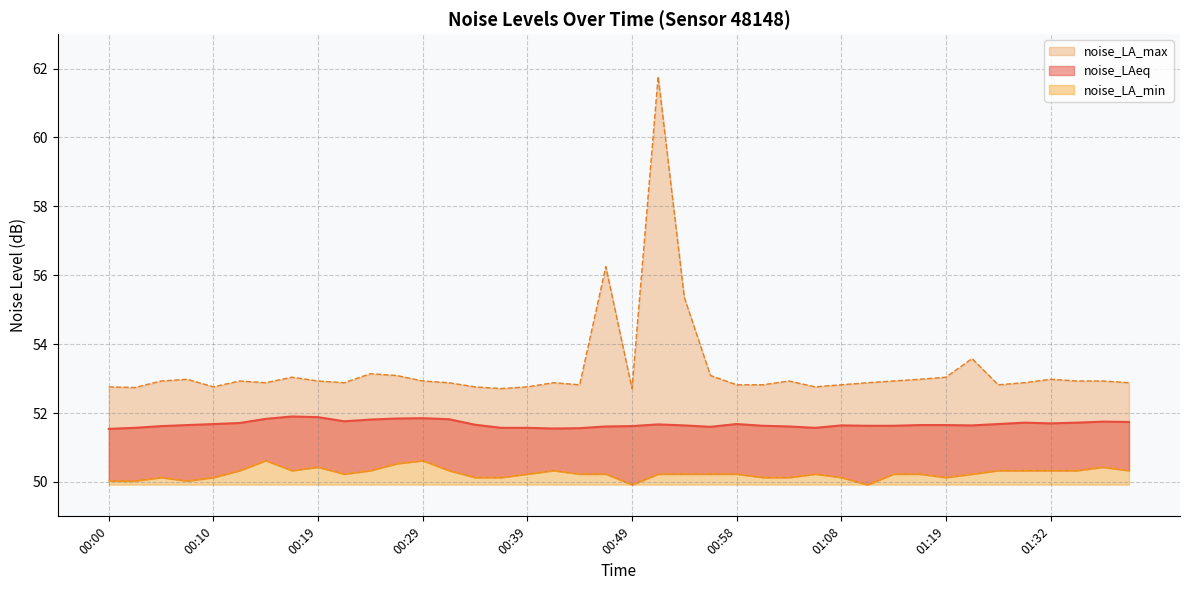

True or false: noise_LAeq and noise_LA_min cross at least once.

False